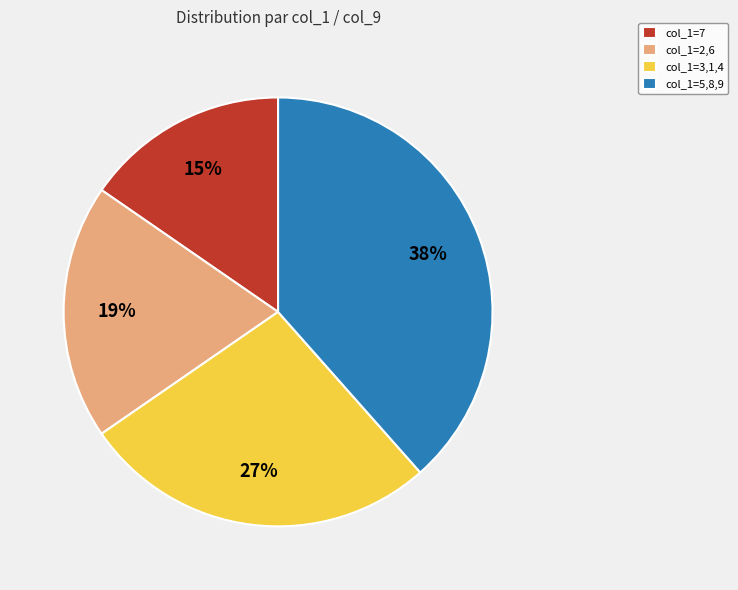

Which category has the smallest portion of the pie?

col_1=7